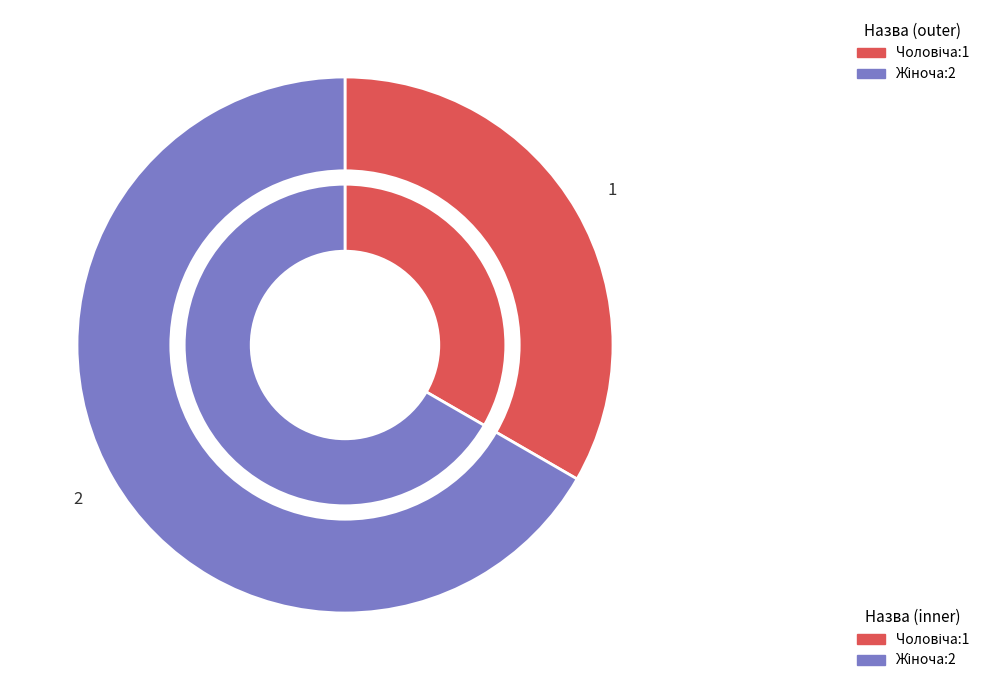

True or false: Жіноча accounts for 67% of the total.

True